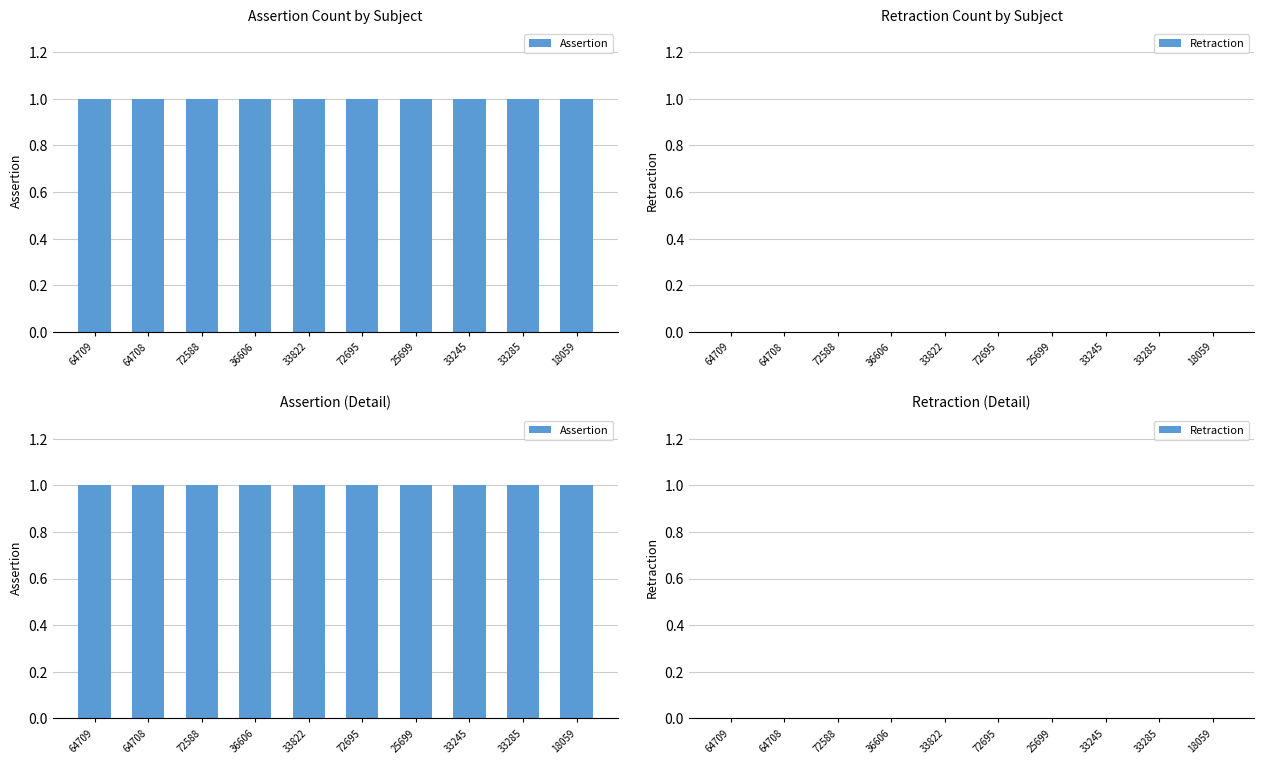

Does the chart contain any negative values?

No